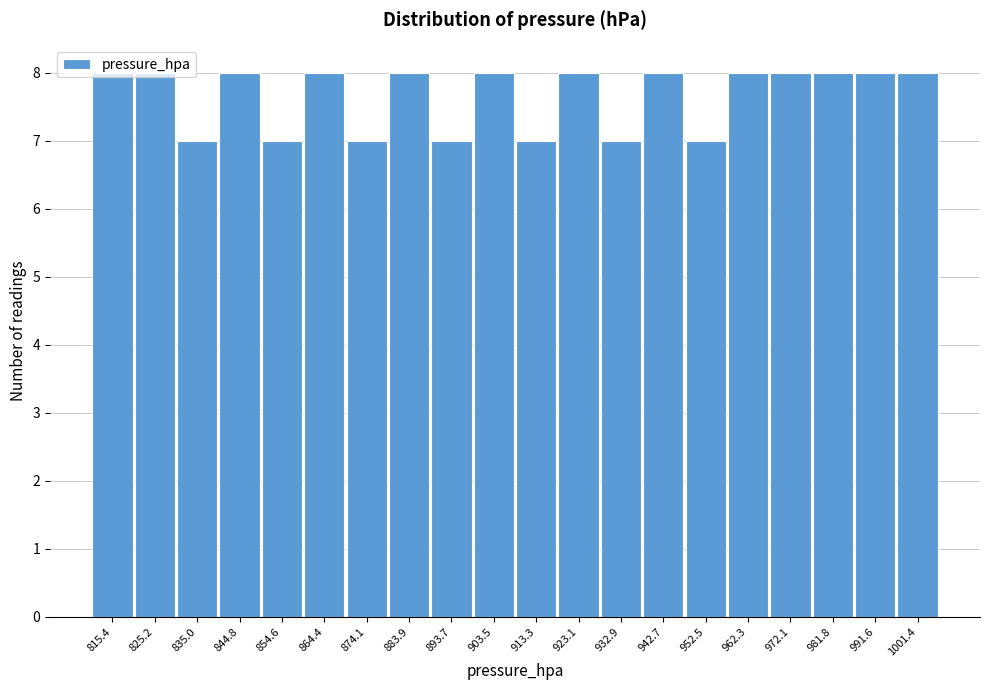

Reading left to right, transcribe this chart: for each bar, give the range it covers on the x-axis and its height. Neither the bar edges nor the heights are printed on the chart, so give them approximately, as read against the axes.

811 to 820: 8
820 to 830: 8
830 to 840: 7
840 to 850: 8
850 to 859: 7
859 to 869: 8
869 to 879: 7
879 to 889: 8
889 to 899: 7
899 to 908: 8
908 to 918: 7
918 to 928: 8
928 to 938: 7
938 to 948: 8
948 to 957: 7
957 to 967: 8
967 to 977: 8
977 to 987: 8
987 to 997: 8
997 to 1006: 8